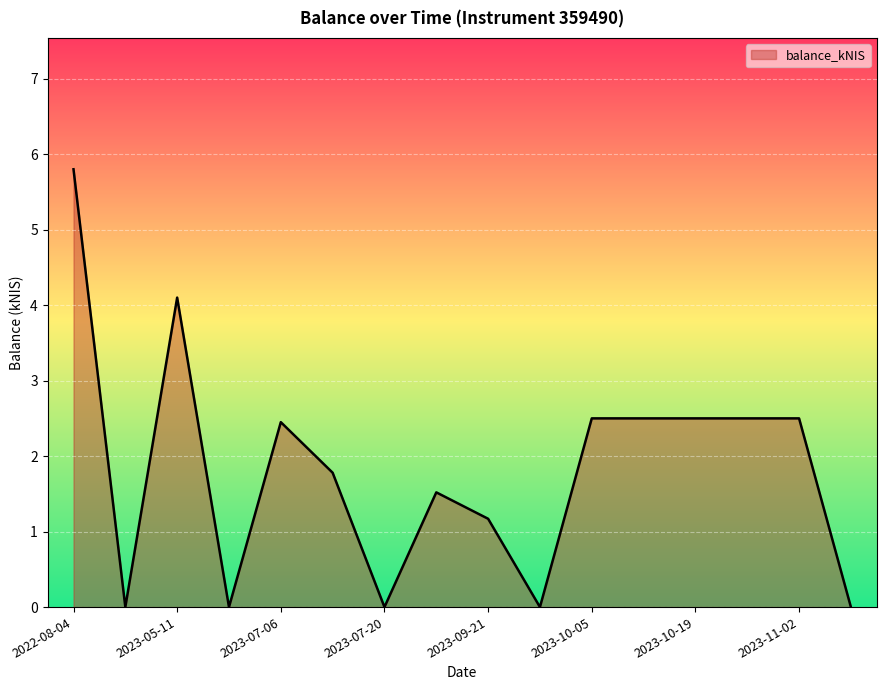

What is the difference between the maximum and minimum values?

5.8